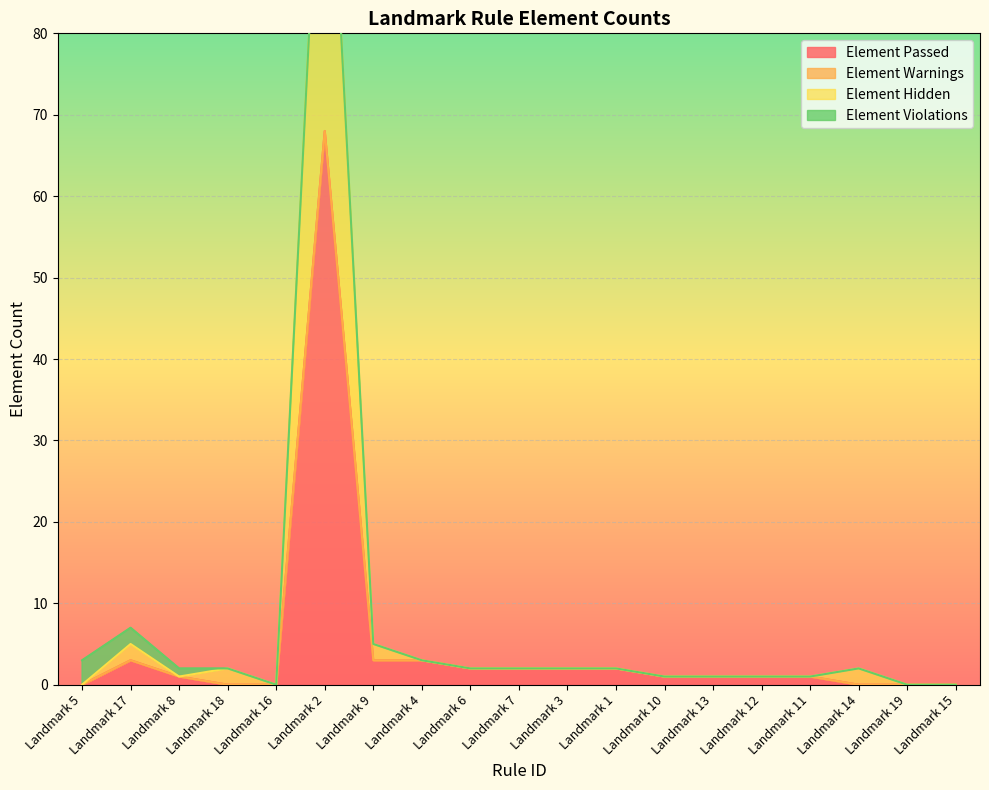

How many values in the Element Passed series are below 1?

6